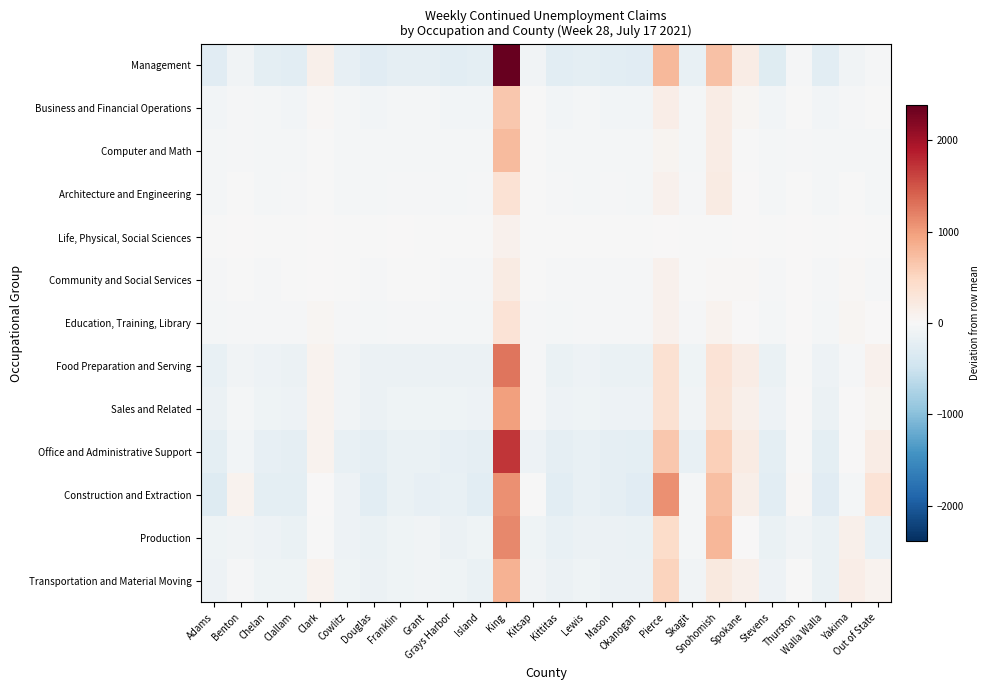

Reading right to left, extract all data points from this chart.

Management: Out of State=-23.8	Yakima=-76.8	Walla Walla=-258.8	Thurston=-18.8	Stevens=-280.8	Spokane=181.2	Snohomish=692.2	Skagit=-176.8	Pierce=773.2	Okanogan=-265.8	Mason=-256.8	Lewis=-228.8	Kittitas=-259.8	Kitsap=-78.8	King=2384.2	Island=-231.8	Grays Harbor=-246.8	Grant=-221.8	Franklin=-217.8	Douglas=-264.8	Cowlitz=-197.8	Clark=126.2	Clallam=-248.8	Chelan=-229.8	Benton=-92.8	Adams=-277.8
Business and Financial Operations: Out of State=-10.2	Yakima=-30.2	Walla Walla=-71.2	Thurston=-11.2	Stevens=-71.2	Spokane=44.8	Snohomish=181.8	Skagit=-45.2	Pierce=164.8	Okanogan=-71.2	Mason=-60.2	Lewis=-51.2	Kittitas=-71.2	Kitsap=-15.2	King=634.8	Island=-58.2	Grays Harbor=-71.2	Grant=-50.2	Franklin=-52.2	Douglas=-64.2	Cowlitz=-49.2	Clark=30.8	Clallam=-63.2	Chelan=-47.2	Benton=-23.2	Adams=-71.2
Computer and Math: Out of State=-52.7	Yakima=-38.7	Walla Walla=-52.7	Thurston=-22.7	Stevens=-52.7	Spokane=-14.7	Snohomish=180.3	Skagit=-52.7	Pierce=57.3	Okanogan=-52.7	Mason=-48.7	Lewis=-52.7	Kittitas=-52.7	Kitsap=-14.7	King=752.3	Island=-44.7	Grays Harbor=-52.7	Grant=-52.7	Franklin=-42.7	Douglas=-52.7	Cowlitz=-52.7	Clark=-1.7	Clallam=-52.7	Chelan=-44.7	Benton=-32.7	Adams=-52.7
Architecture and Engineering: Out of State=-41.0	Yakima=-18.0	Walla Walla=-41.0	Thurston=-16.0	Stevens=-41.0	Spokane=15.0	Snohomish=199.0	Skagit=-22.0	Pierce=111.0	Okanogan=-41.0	Mason=-31.0	Lewis=-41.0	Kittitas=-31.0	Kitsap=-3.0	King=337.0	Island=-29.0	Grays Harbor=-41.0	Grant=-30.0	Franklin=-29.0	Douglas=-41.0	Cowlitz=-41.0	Clark=-5.0	Clallam=-32.0	Chelan=-41.0	Benton=-6.0	Adams=-41.0
Life, Physical, Social Sciences: Out of State=-11.0	Yakima=12.0	Walla Walla=-11.0	Thurston=7.0	Stevens=-11.0	Spokane=10.0	Snohomish=-11.0	Skagit=-11.0	Pierce=14.0	Okanogan=-11.0	Mason=-6.0	Lewis=-11.0	Kittitas=-11.0	Kitsap=-2.0	King=103.0	Island=-11.0	Grays Harbor=-11.0	Grant=-2.0	Franklin=2.0	Douglas=-11.0	Cowlitz=-5.0	Clark=4.0	Clallam=-11.0	Chelan=-4.0	Benton=11.0	Adams=-11.0
Community and Social Services: Out of State=-27.6	Yakima=32.4	Walla Walla=-27.6	Thurston=3.4	Stevens=-20.6	Spokane=19.4	Snohomish=22.4	Skagit=-16.6	Pierce=101.4	Okanogan=-20.6	Mason=-20.6	Lewis=-27.6	Kittitas=-27.6	Kitsap=-10.6	King=201.4	Island=-27.6	Grays Harbor=-27.6	Grant=-16.6	Franklin=-13.6	Douglas=-20.6	Cowlitz=-17.6	Clark=11.4	Clallam=-15.6	Chelan=-21.6	Benton=-4.6	Adams=-27.6
Education, Training, Library: Out of State=13.8	Yakima=50.8	Walla Walla=-45.2	Thurston=4.8	Stevens=-39.2	Spokane=6.8	Snohomish=88.8	Skagit=-23.2	Pierce=109.8	Okanogan=-28.2	Mason=-36.2	Lewis=-33.2	Kittitas=-40.2	Kitsap=-22.2	King=331.8	Island=-42.2	Grays Harbor=-47.2	Grant=-31.2	Franklin=-35.2	Douglas=-53.2	Cowlitz=-32.2	Clark=46.8	Clallam=-36.2	Chelan=-32.2	Benton=-24.2	Adams=-53.2
Food Preparation and Serving: Out of State=110.6	Yakima=-23.4	Walla Walla=-129.4	Thurston=-2.4	Stevens=-157.4	Spokane=184.6	Snohomish=328.6	Skagit=-99.4	Pierce=357.6	Okanogan=-157.4	Mason=-151.4	Lewis=-117.4	Kittitas=-153.4	Kitsap=-35.4	King=1274.6	Island=-147.4	Grays Harbor=-132.4	Grant=-144.4	Franklin=-131.4	Douglas=-146.4	Cowlitz=-92.4	Clark=75.6	Clallam=-133.4	Chelan=-127.4	Benton=-80.4	Adams=-168.4
Sales and Related: Out of State=70.5	Yakima=9.5	Walla Walla=-131.5	Thurston=4.5	Stevens=-128.5	Spokane=124.5	Snohomish=299.5	Skagit=-84.5	Pierce=355.5	Okanogan=-126.5	Mason=-116.5	Lewis=-107.5	Kittitas=-127.5	Kitsap=-24.5	King=974.5	Island=-126.5	Grays Harbor=-103.5	Grant=-110.5	Franklin=-105.5	Douglas=-131.5	Cowlitz=-92.5	Clark=81.5	Clallam=-115.5	Chelan=-103.5	Benton=-44.5	Adams=-138.5
Office and Administrative Support: Out of State=184.1	Yakima=16.1	Walla Walla=-224.9	Thurston=-14.9	Stevens=-229.9	Spokane=204.1	Snohomish=575.1	Skagit=-167.9	Pierce=651.1	Okanogan=-225.9	Mason=-210.9	Lewis=-177.9	Kittitas=-222.9	Kitsap=-113.9	King=1702.1	Island=-210.9	Grays Harbor=-197.9	Grant=-161.9	Franklin=-165.9	Douglas=-222.9	Cowlitz=-177.9	Clark=90.1	Clallam=-211.9	Chelan=-195.9	Benton=-59.9	Adams=-228.9
Construction and Extraction: Out of State=333.8	Yakima=-46.2	Walla Walla=-266.2	Thurston=33.8	Stevens=-259.2	Spokane=136.8	Snohomish=711.8	Skagit=-46.2	Pierce=1080.8	Okanogan=-266.2	Mason=-214.2	Lewis=-183.2	Kittitas=-247.2	Kitsap=-17.2	King=1086.8	Island=-248.2	Grays Harbor=-185.2	Grant=-201.2	Franklin=-164.2	Douglas=-242.2	Cowlitz=-130.2	Clark=1.8	Clallam=-235.2	Chelan=-224.2	Benton=90.8	Adams=-300.2
Production: Out of State=-177.8	Yakima=122.2	Walla Walla=-156.8	Thurston=-75.8	Stevens=-161.8	Spokane=8.2	Snohomish=784.2	Skagit=-48.8	Pierce=446.2	Okanogan=-162.8	Mason=-147.8	Lewis=-130.8	Kittitas=-171.8	Kitsap=-108.8	King=1147.2	Island=-106.8	Grays Harbor=-135.8	Grant=-88.8	Franklin=-110.8	Douglas=-151.8	Cowlitz=-111.8	Clark=-13.8	Clallam=-149.8	Chelan=-117.8	Benton=-81.8	Adams=-96.8
Transportation and Material Moving: Out of State=84.5	Yakima=150.5	Walla Walla=-149.5	Thurston=-13.5	Stevens=-126.5	Spokane=117.5	Snohomish=228.5	Skagit=-86.5	Pierce=525.5	Okanogan=-141.5	Mason=-132.5	Lewis=-98.5	Kittitas=-140.5	Kitsap=-89.5	King=834.5	Island=-151.5	Grays Harbor=-102.5	Grant=-89.5	Franklin=-96.5	Douglas=-131.5	Cowlitz=-106.5	Clark=89.5	Clallam=-108.5	Chelan=-101.5	Benton=-34.5	Adams=-129.5